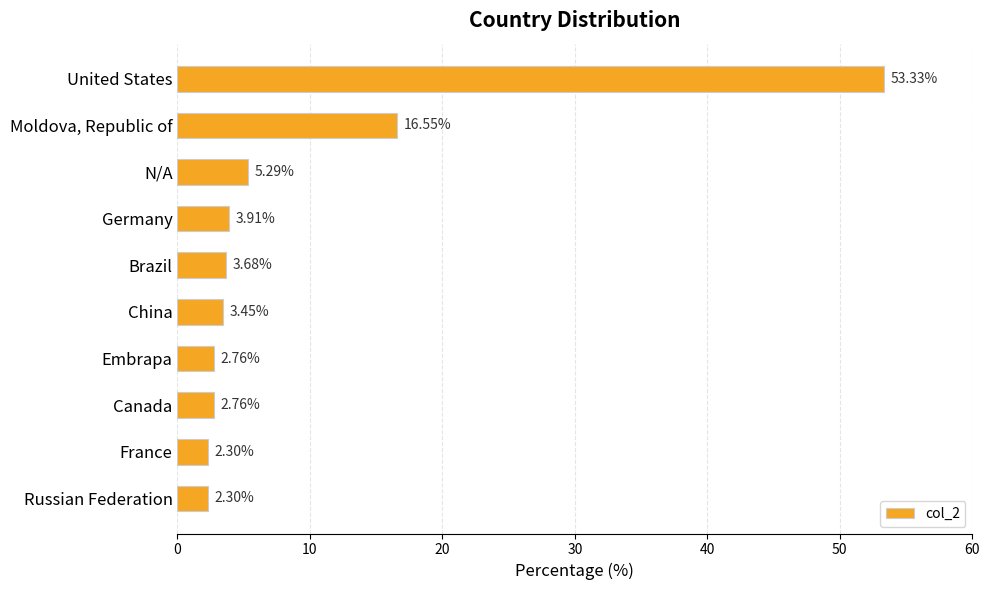

At which label is the value closest to 27?

Moldova, Republic of